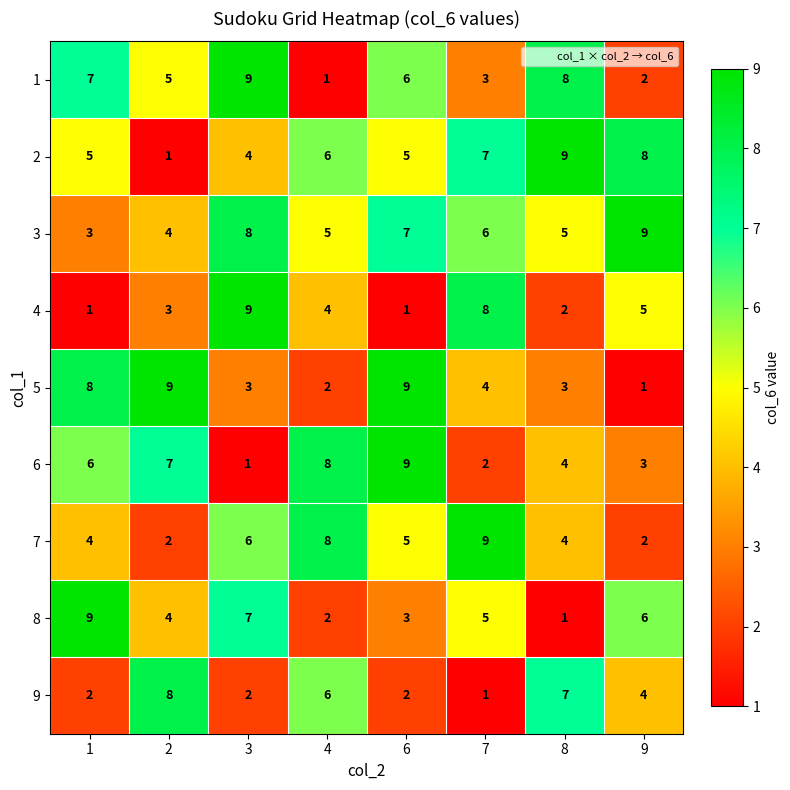

How many data points does each series have?

8